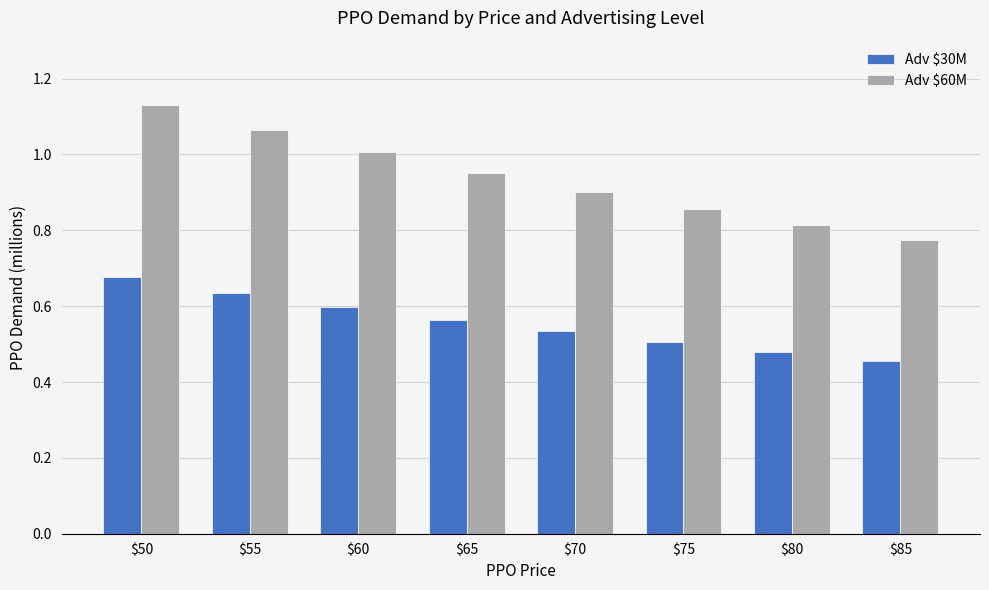

At which label does Adv $60M reach its peak?

$50